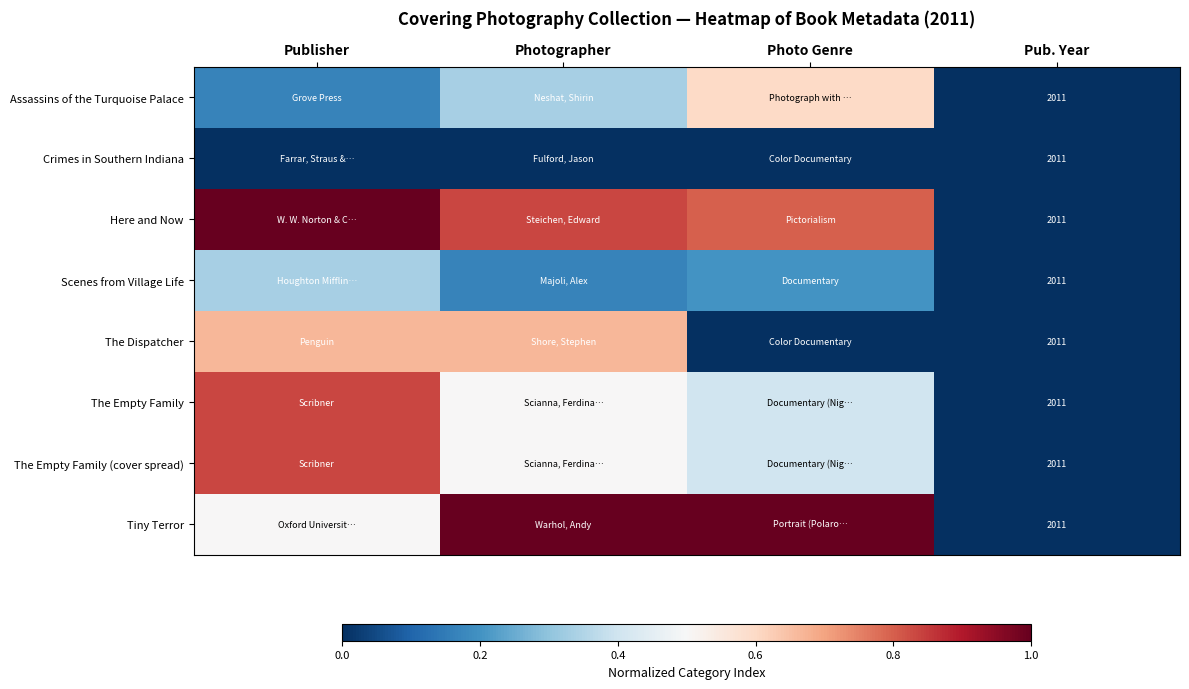

How many Assassins of the Turquoise Palace values are between 0 and 1?

4